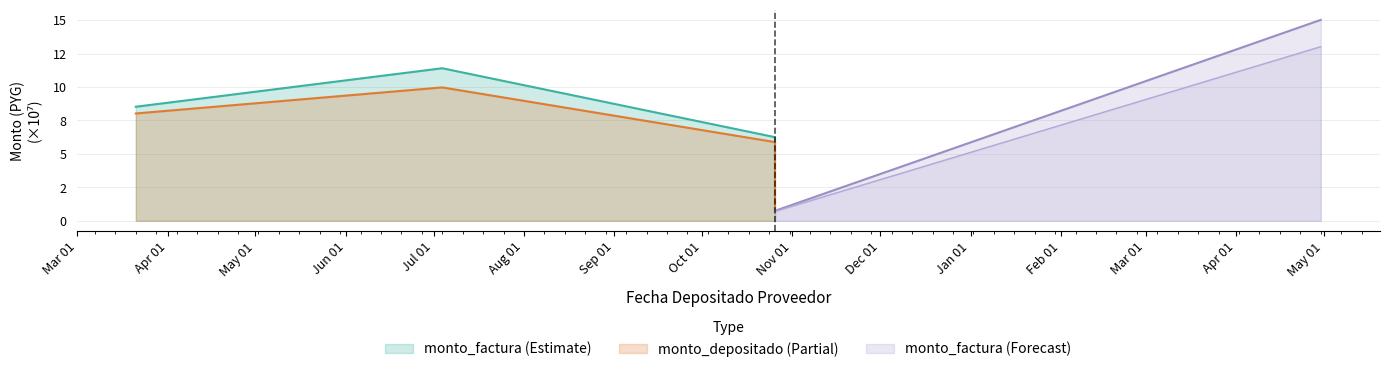

True or false: monto_factura has a value of 144634943 at 2023-03-21.

False